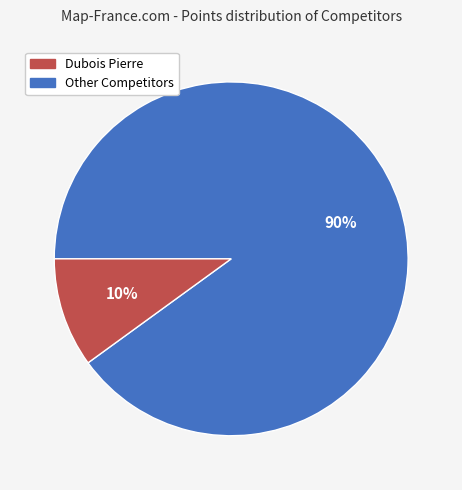

To the nearest percent, what is the average slice percentage?

50%